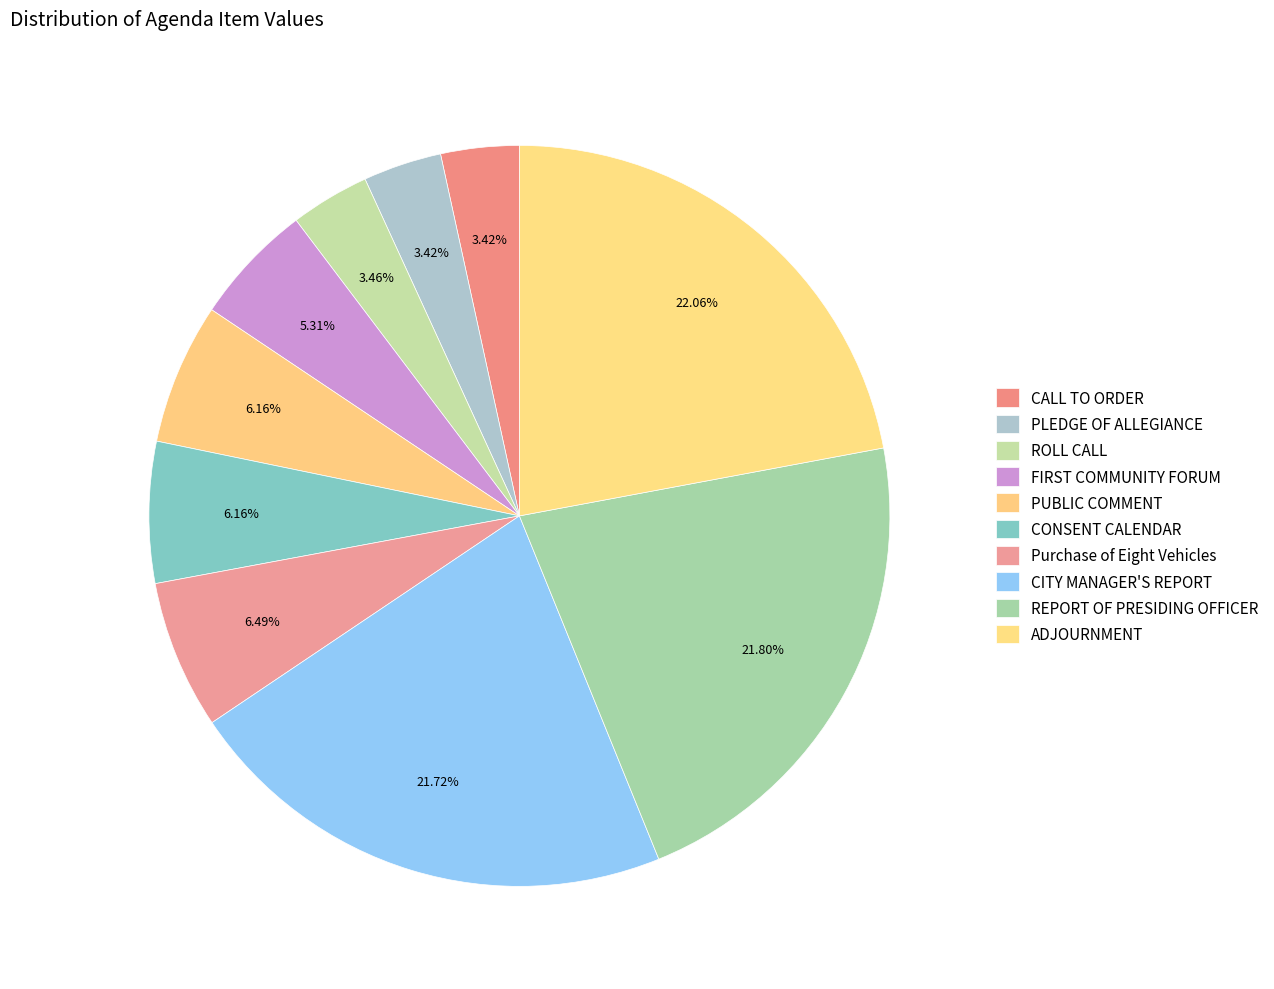

Which slice is the smallest?

CALL TO ORDER